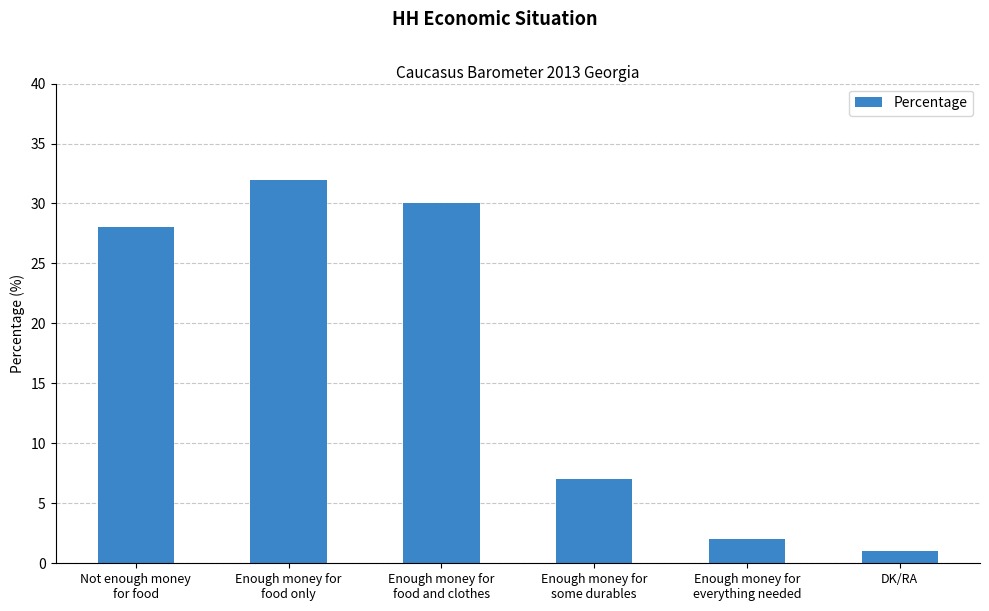

How many bars are there in total?

6